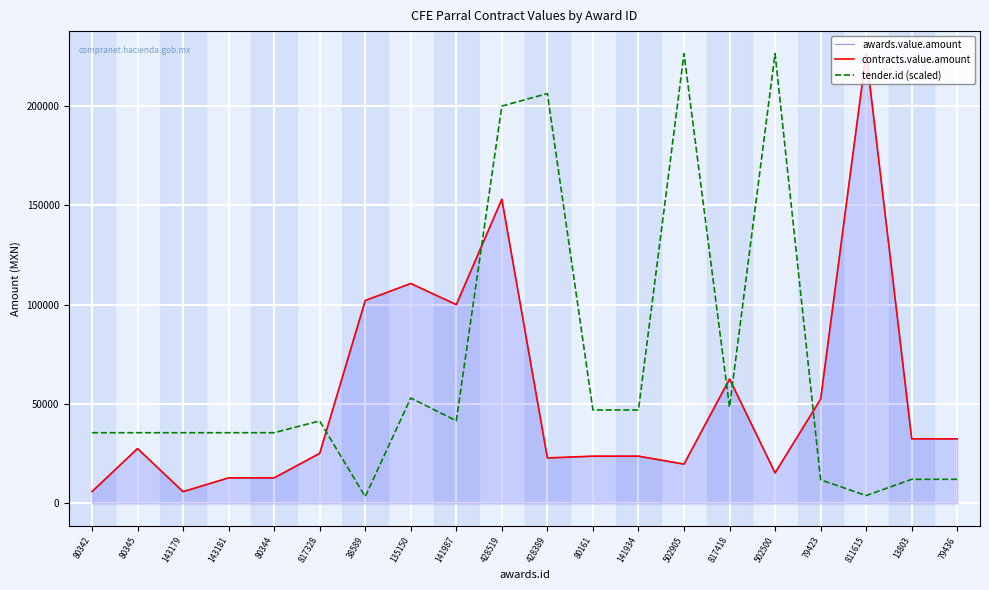

Rank the series by their maximum value, from highest to lowest.

awards.value.amount, contracts.value.amount, tender.id (scaled)